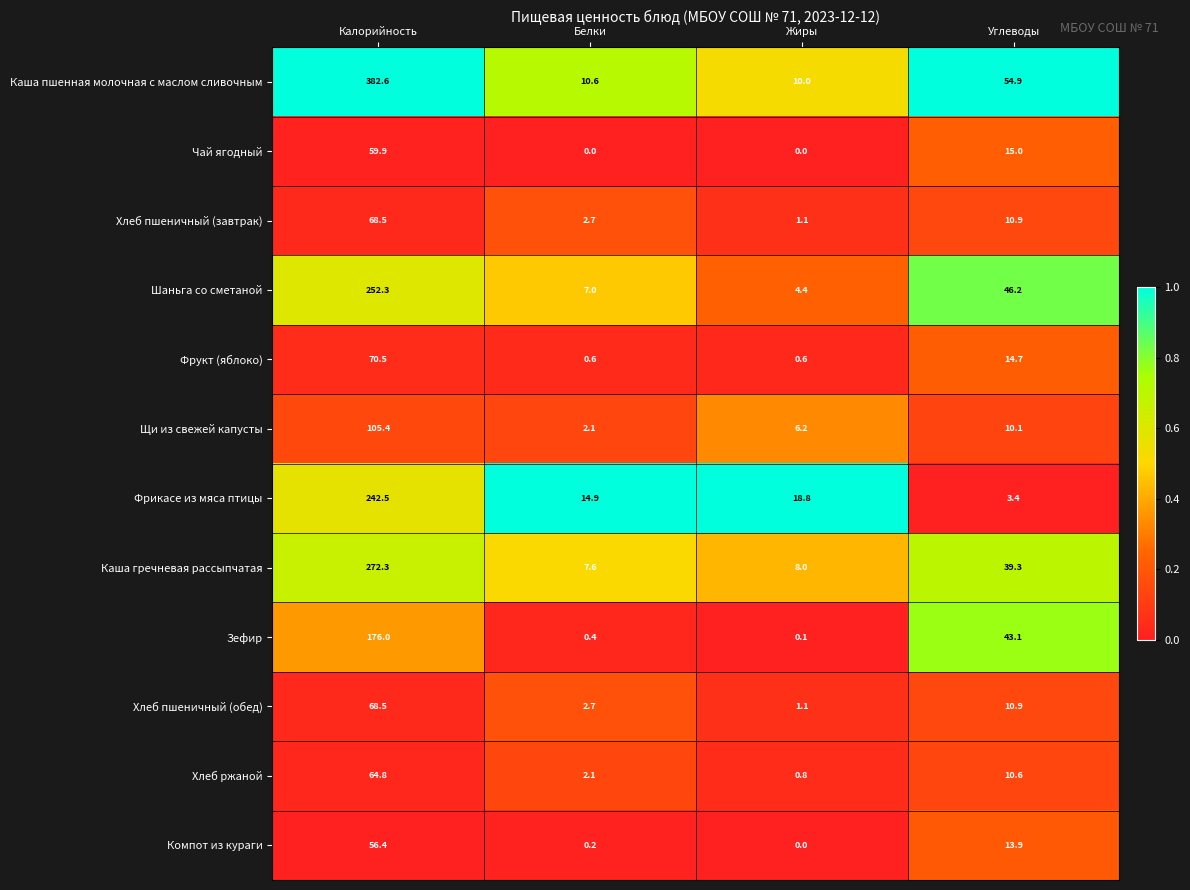

Which category has the lowest value in the Хлеб пшеничный (обед) series?

Жиры